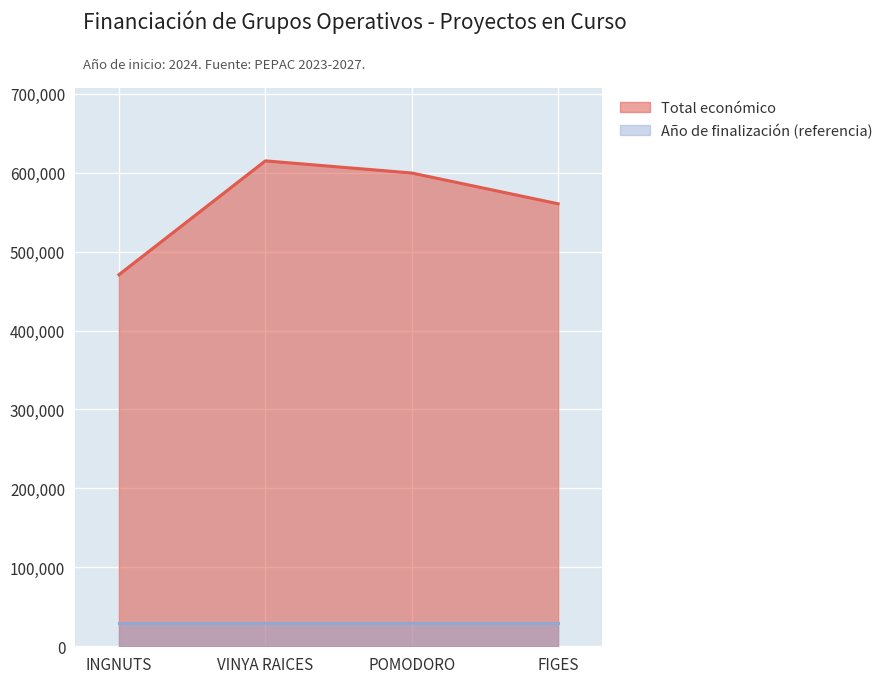

What is the change in value from POMODORO to FIGES?

-39011